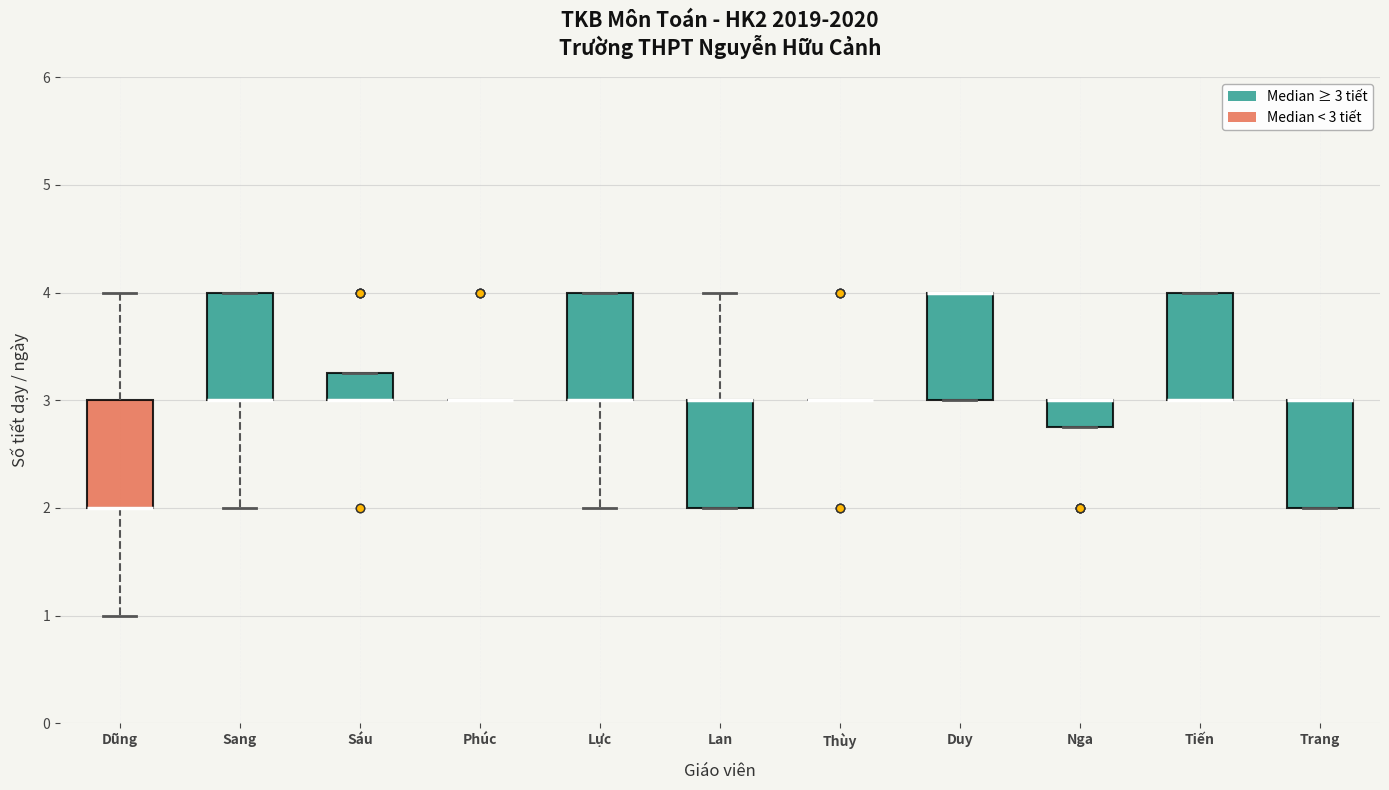

Reading left to right, read every box against the y-axis: the position of its median line, the range the box covers, and the ends of its whiskers. The values are not printed on the chart, so give them approximately, as read against the axis.

Dũng: median 2.0 (drawn on the box's lower edge), box 2.0 to 3.0, whiskers 1.0 to 4.0
Sang: median 3.0 (drawn on the box's lower edge), box 3.0 to 4.0, whiskers 2.0 to 4.0
Sáu: median 3.0 (drawn on the box's lower edge), box 3.0 to 3.3, whiskers 3.0 to 3.3
Phúc: box collapsed to a line at 3.0, whiskers 3.0 to 3.0
Lực: median 3.0 (drawn on the box's lower edge), box 3.0 to 4.0, whiskers 2.0 to 4.0
Lan: median 3.0 (drawn on the box's upper edge), box 2.0 to 3.0, whiskers 2.0 to 4.0
Thùy: box collapsed to a line at 3.0, whiskers 3.0 to 3.0
Duy: median 4.0 (drawn on the box's upper edge), box 3.0 to 4.0, whiskers 3.0 to 4.0
Nga: median 3.0 (drawn on the box's upper edge), box 2.8 to 3.0, whiskers 2.8 to 3.0
Tiến: median 3.0 (drawn on the box's lower edge), box 3.0 to 4.0, whiskers 3.0 to 4.0
Trang: median 3.0 (drawn on the box's upper edge), box 2.0 to 3.0, whiskers 2.0 to 3.0